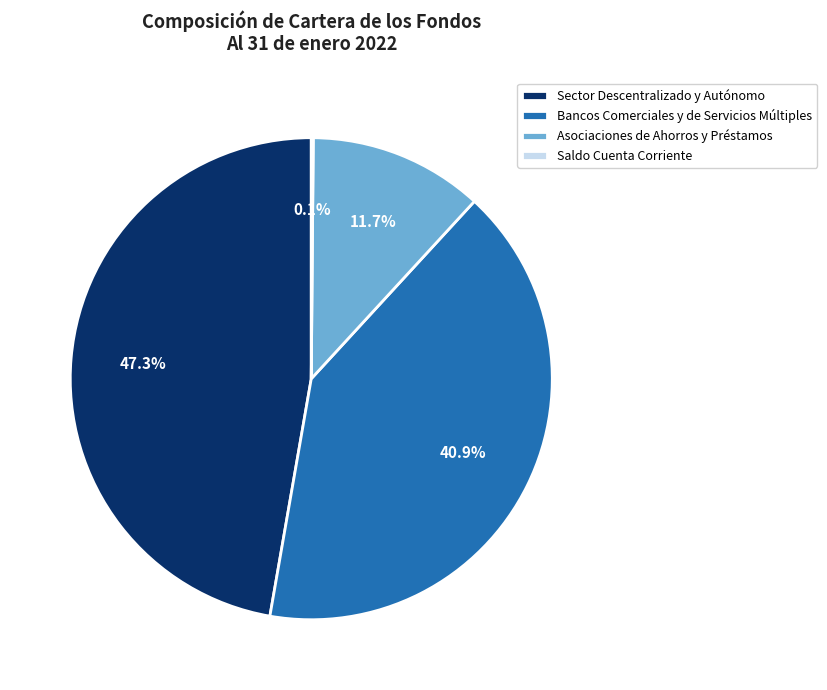

Which slice is the largest?

Sector Descentralizado y Autónomo